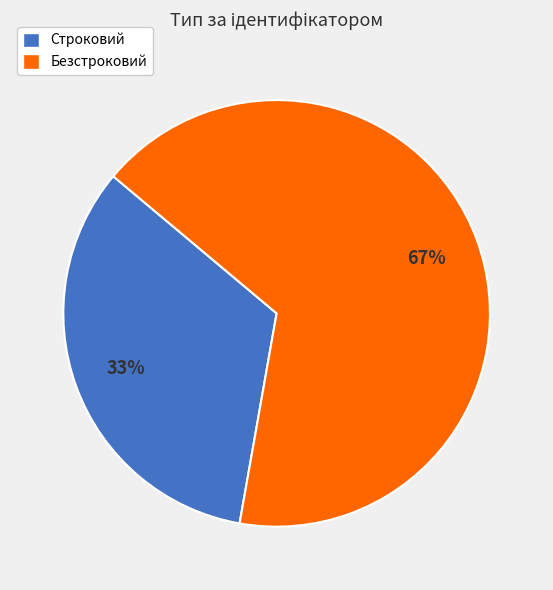

To the nearest percent, what is the average slice percentage?

50%